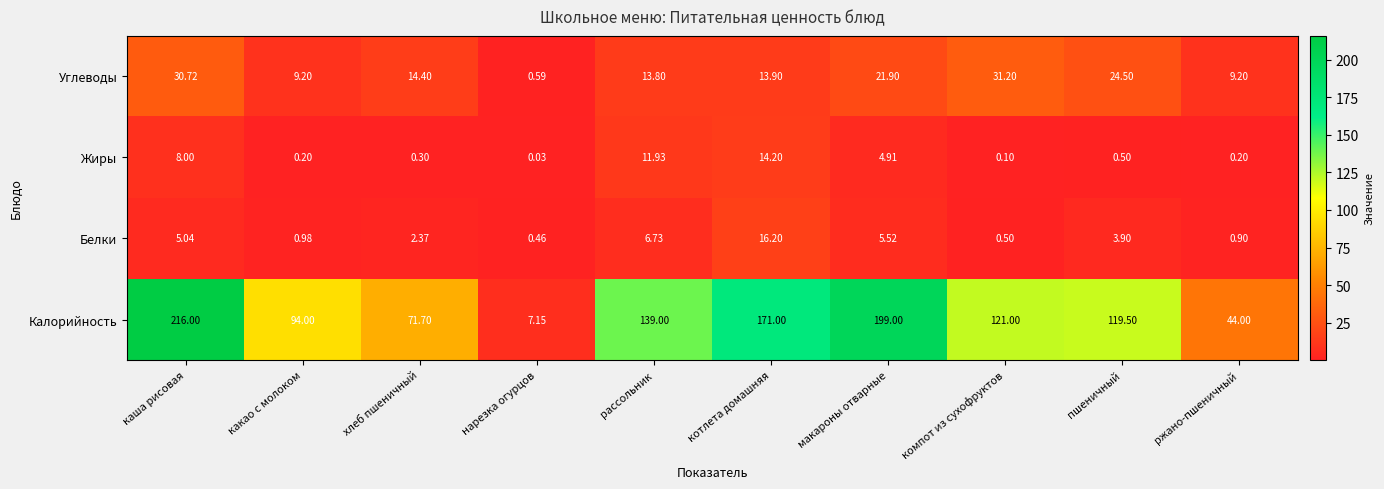

Where is Жиры nearest to the value 7?

каша рисовая